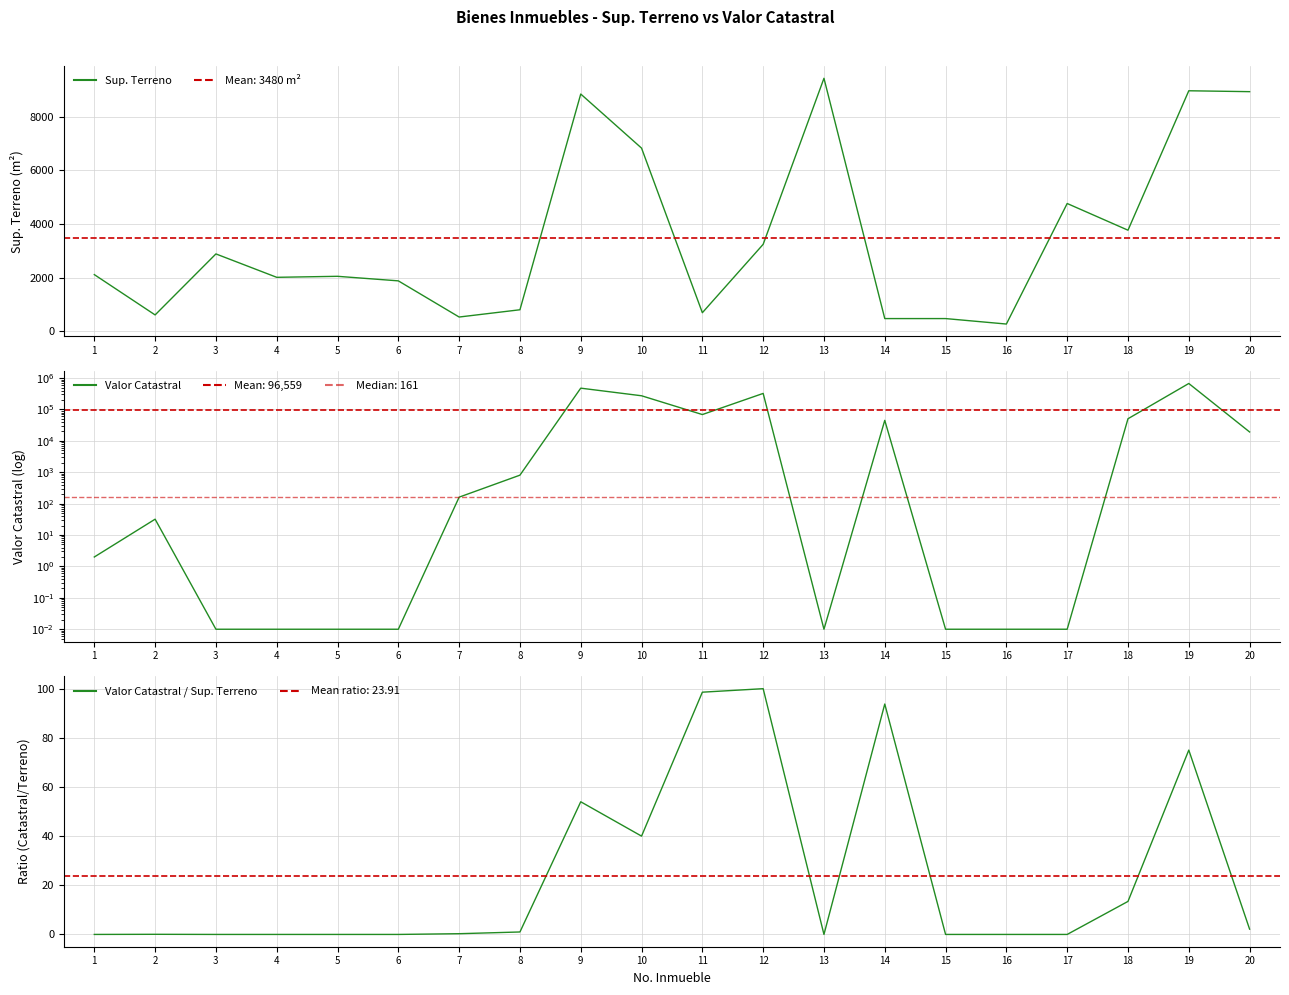

At which label does Valor Catastral reach its peak?

19